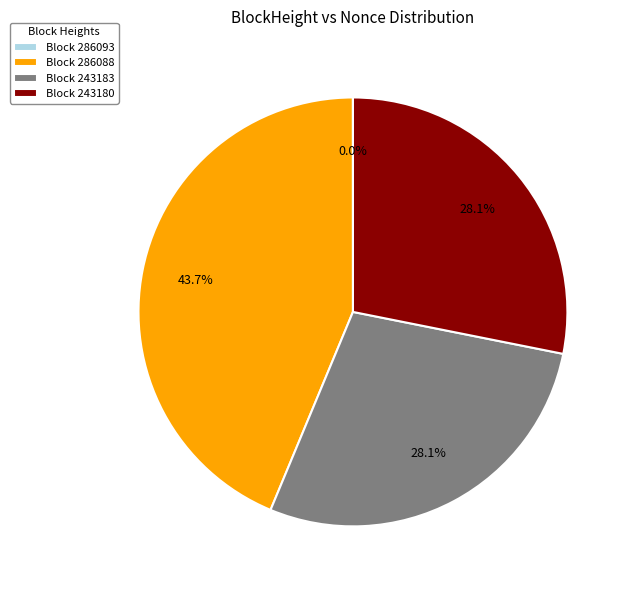

Which category has the biggest portion of the pie?

Block 286088